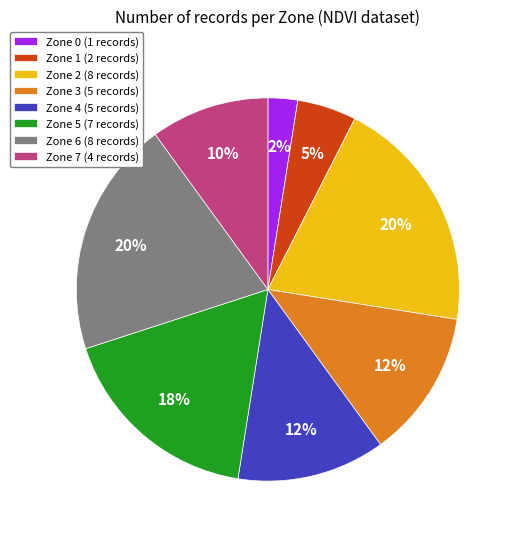

Do Zone 3 (5 records) and Zone 5 (7 records) together represent more than half of the pie?

No